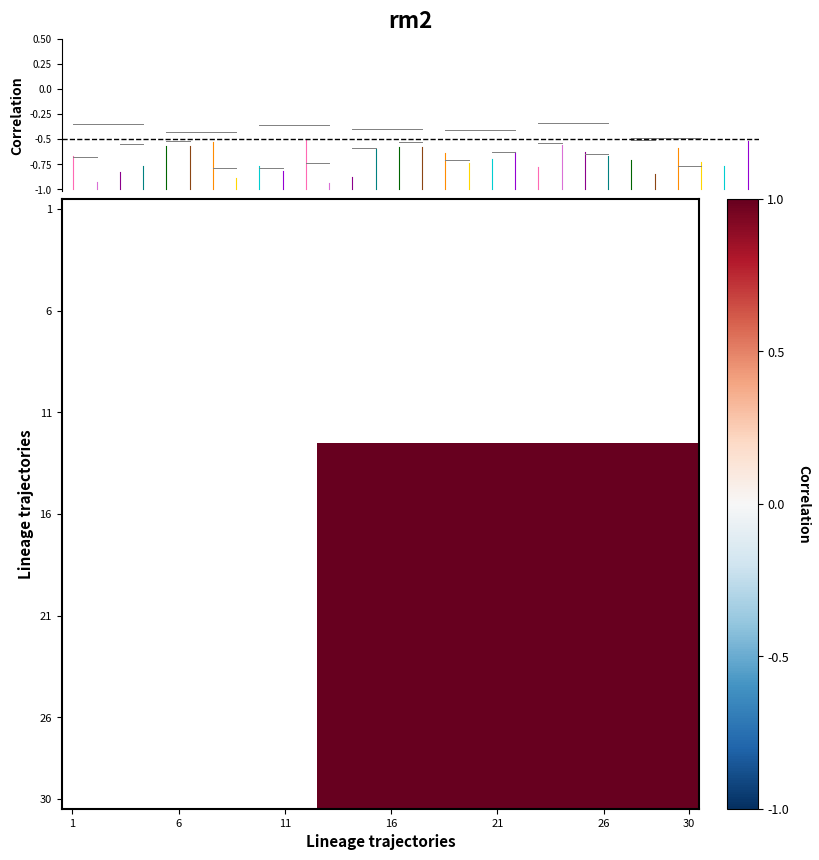

At which label does 26 reach its minimum?

1